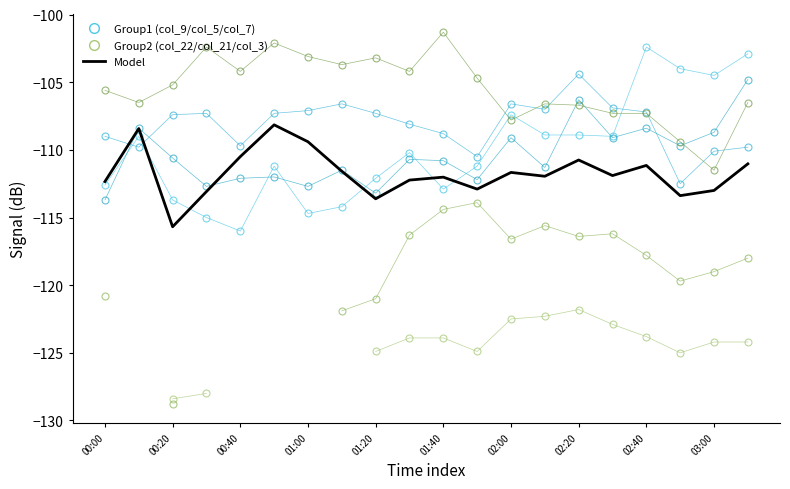

What is the spread (max minus min) of values at 01:00?

11.6